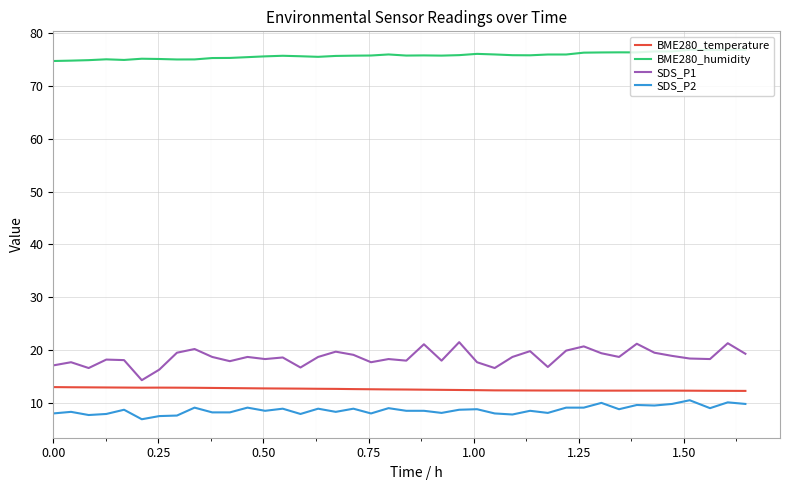

What is the difference between the maximum and minimum values in the BME280_humidity series?

2.1